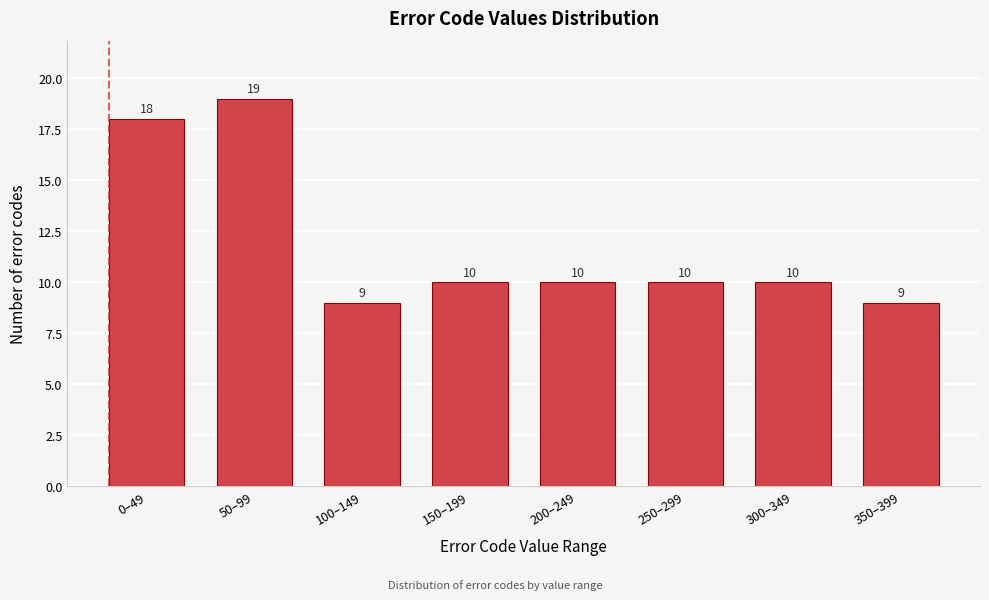

Reading left to right, transcribe all the data shown in this chart.

0–49=18	50–99=19	100–149=9	150–199=10	200–249=10	250–299=10	300–349=10	350–399=9